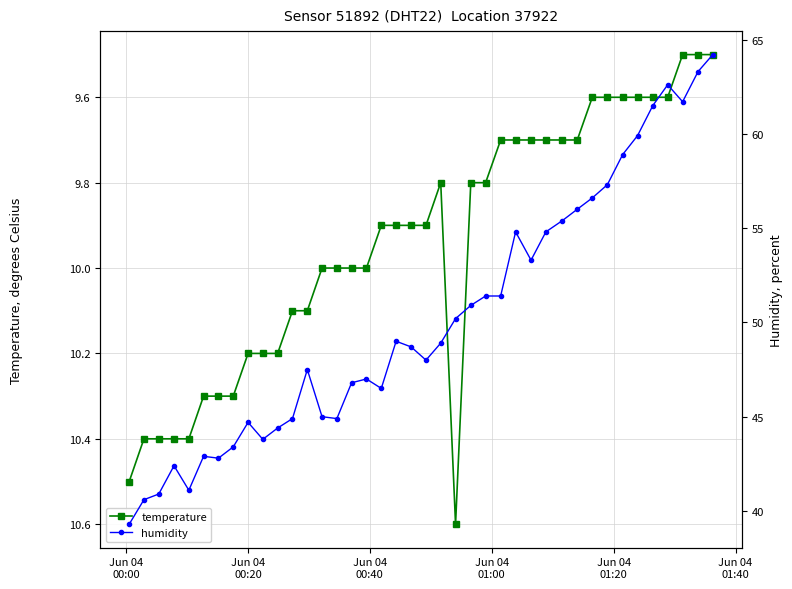

What is the value of the temperature point at the 7th from the left?

10.3